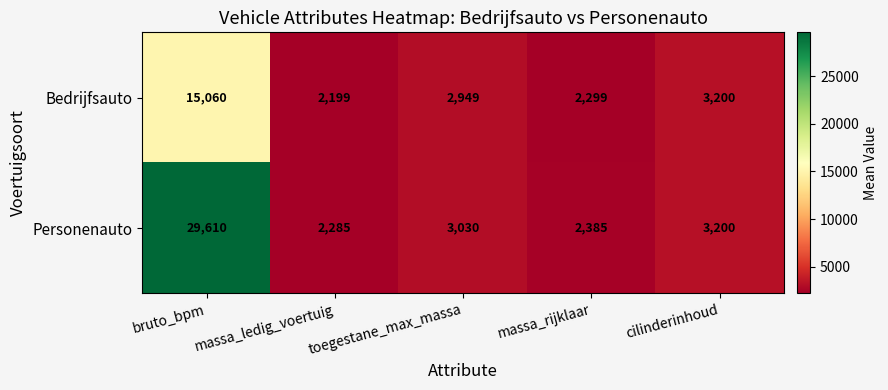

Which series has the widest spread of values?

Personenauto